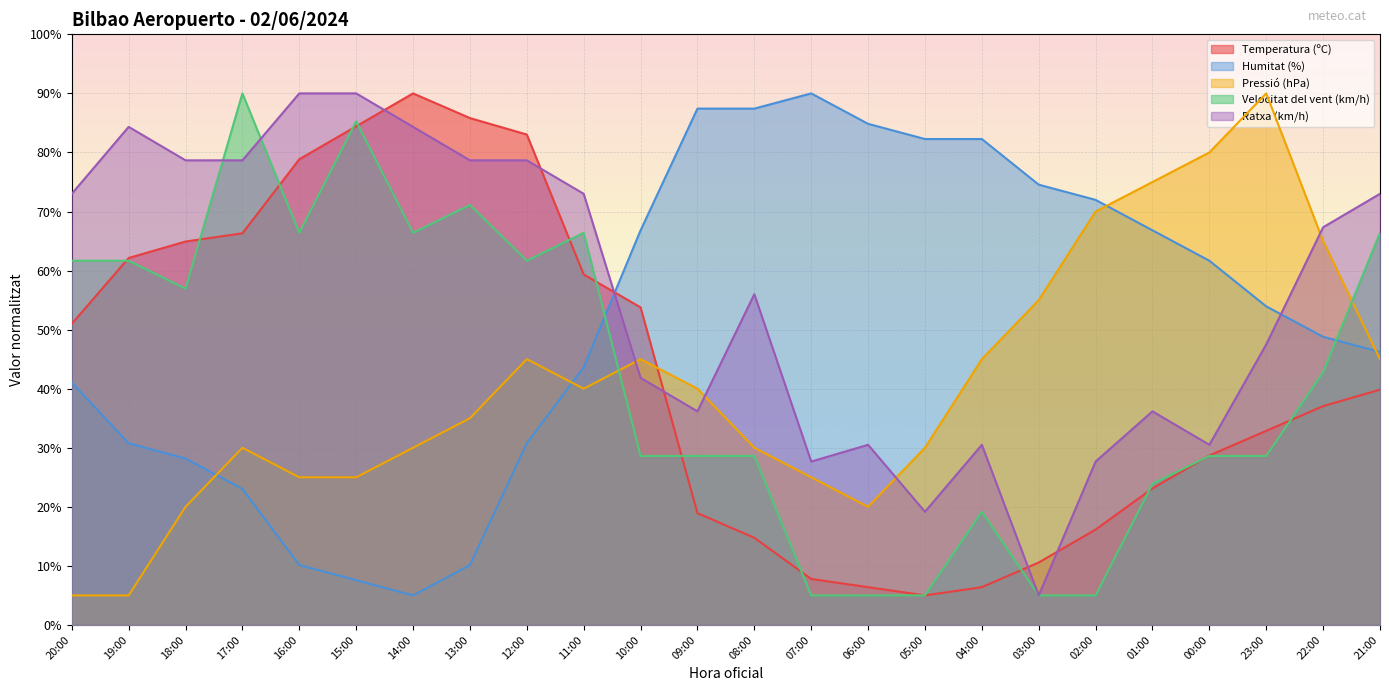

Is the value of Temperatura (ºC) at 21:00 greater than the value of Ratxa (km/h) at 09:00?

Yes